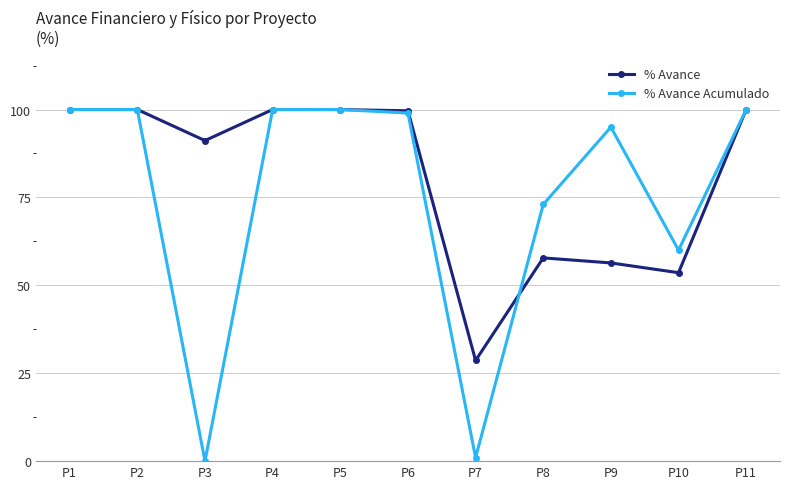

Between P1 and P10, which series saw the biggest shift?

% Avance